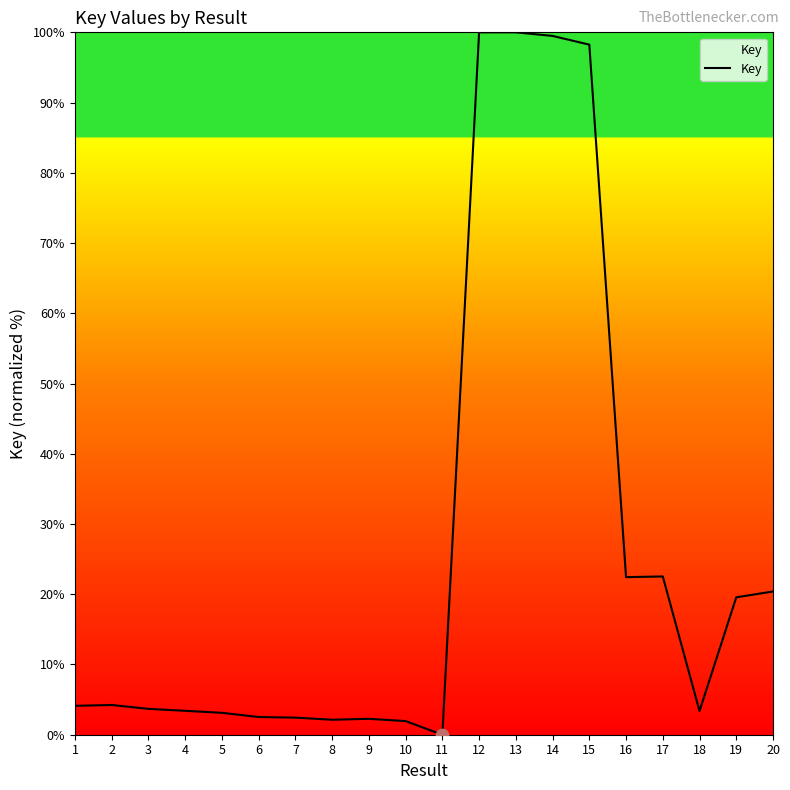

Between 13 and 8, which is larger?

13